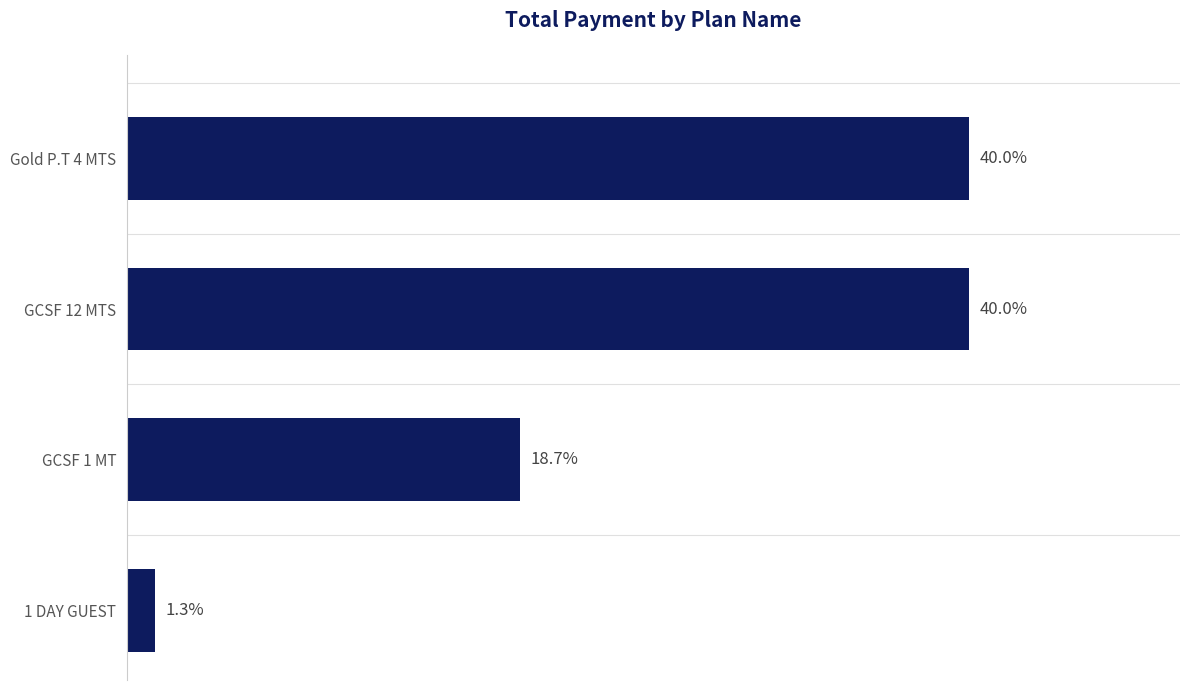

At which category does the chart reach its minimum across all series?

1 DAY GUEST